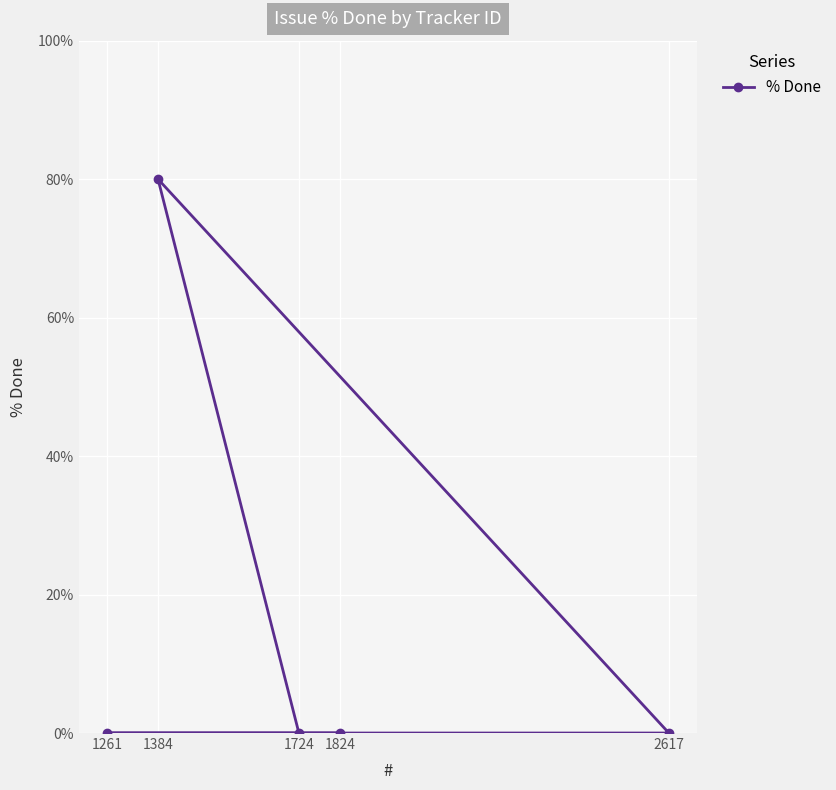

Does the chart display data point markers on the line(s)?

Yes